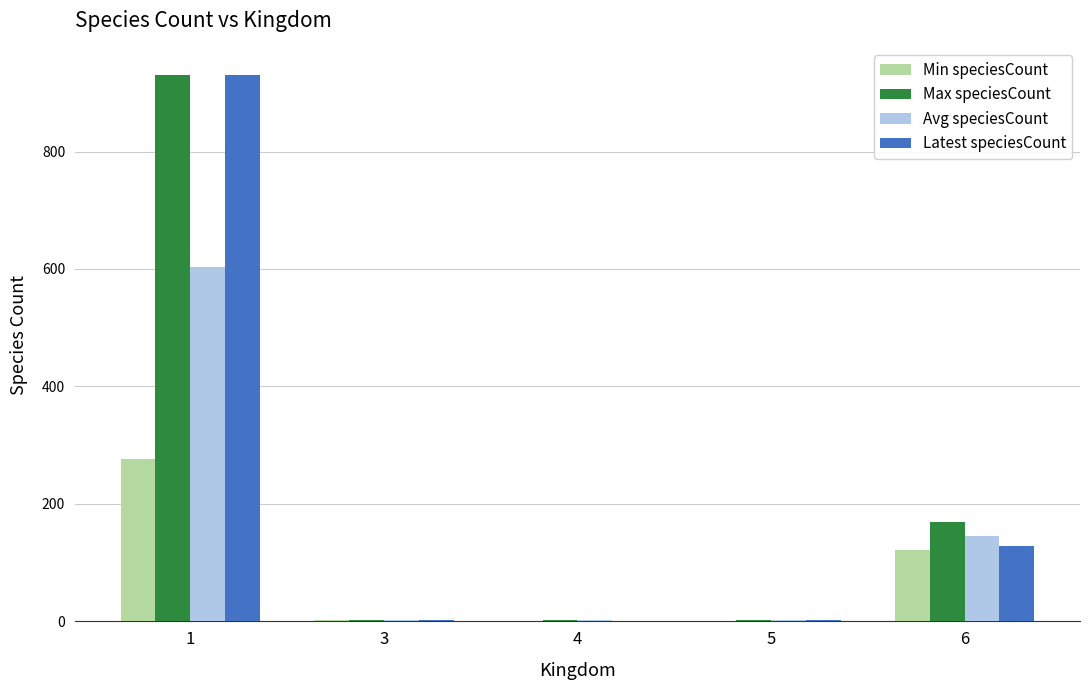

What is the highest value of the Avg speciesCount series?

604